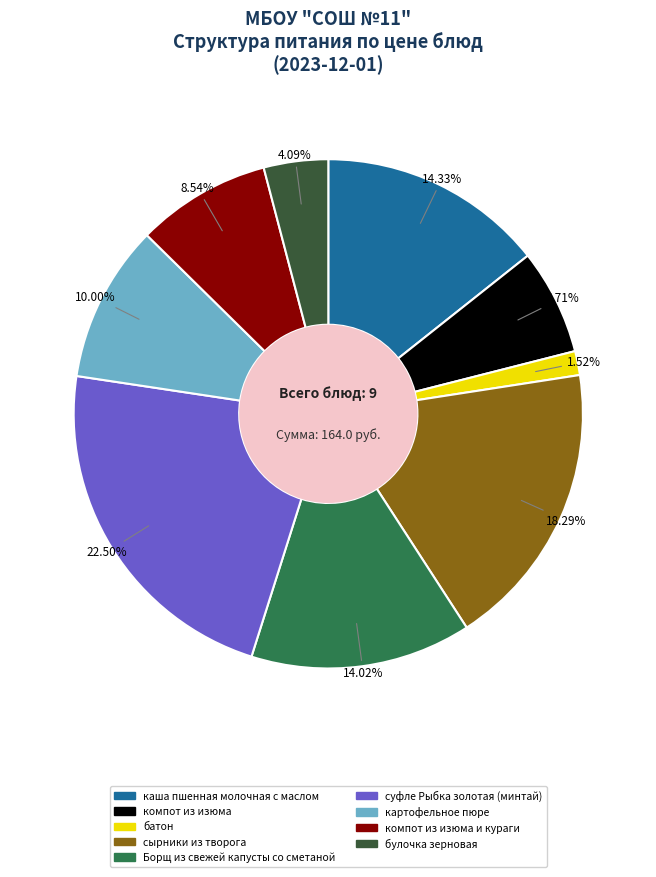

Does any single category account for the majority?

No